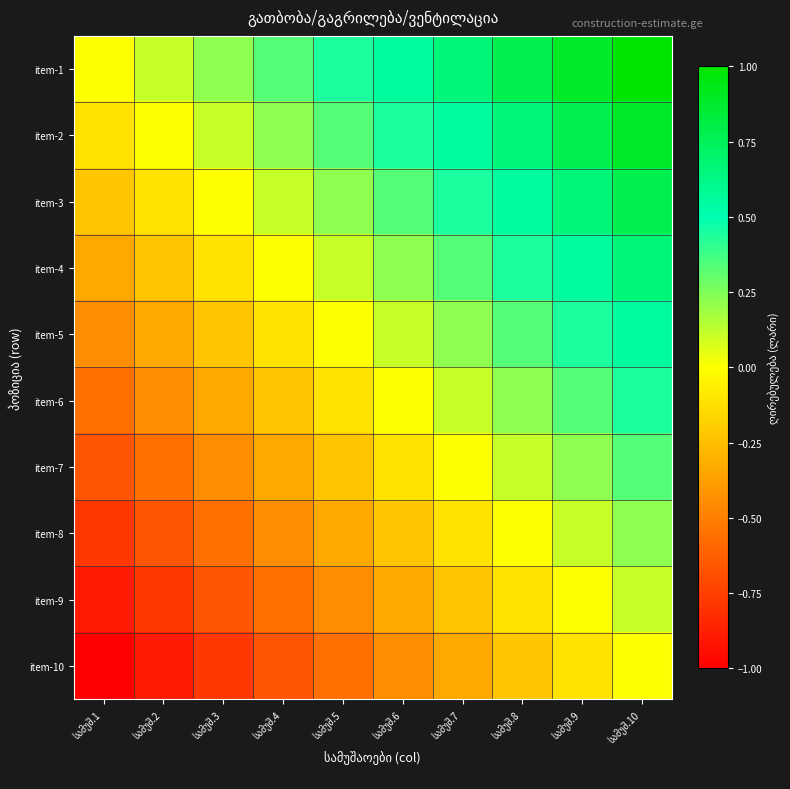

Which series has the widest spread of values?

item-1